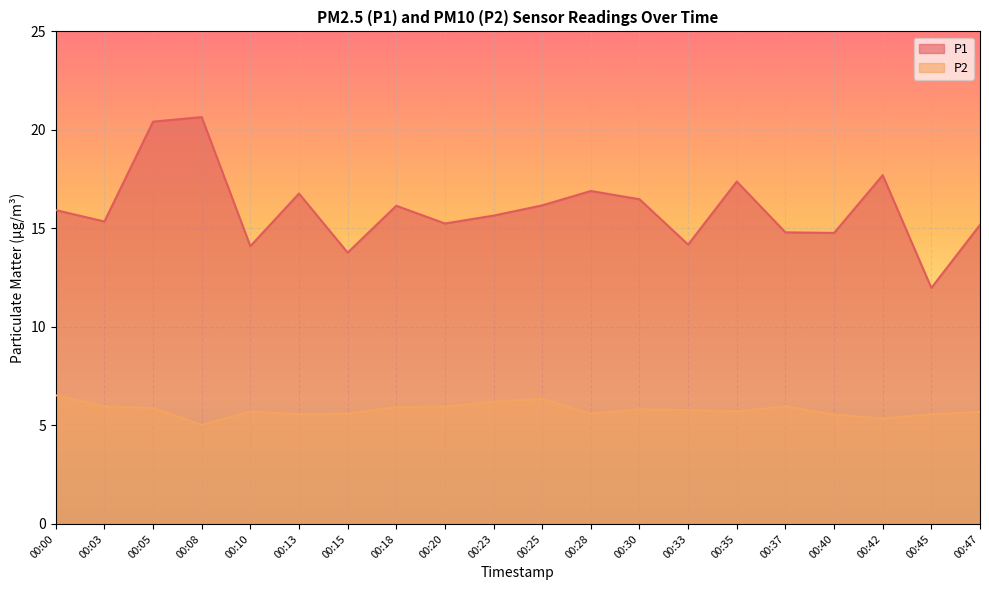

What is the value of the P2 point at the 15th from the left?

5.7